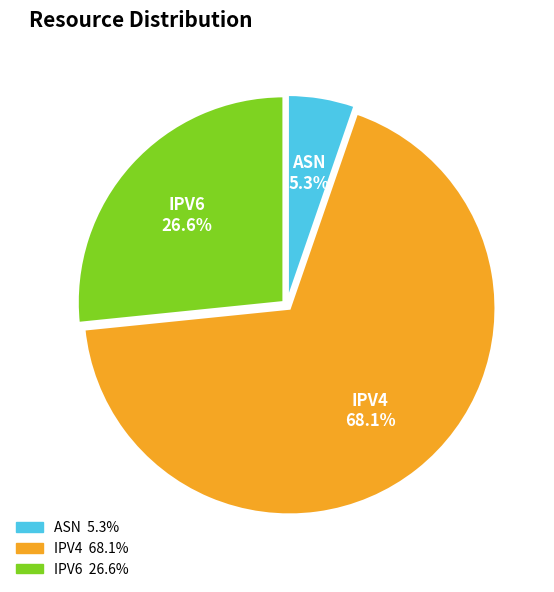

Is there any slice that represents more than half of the pie?

Yes